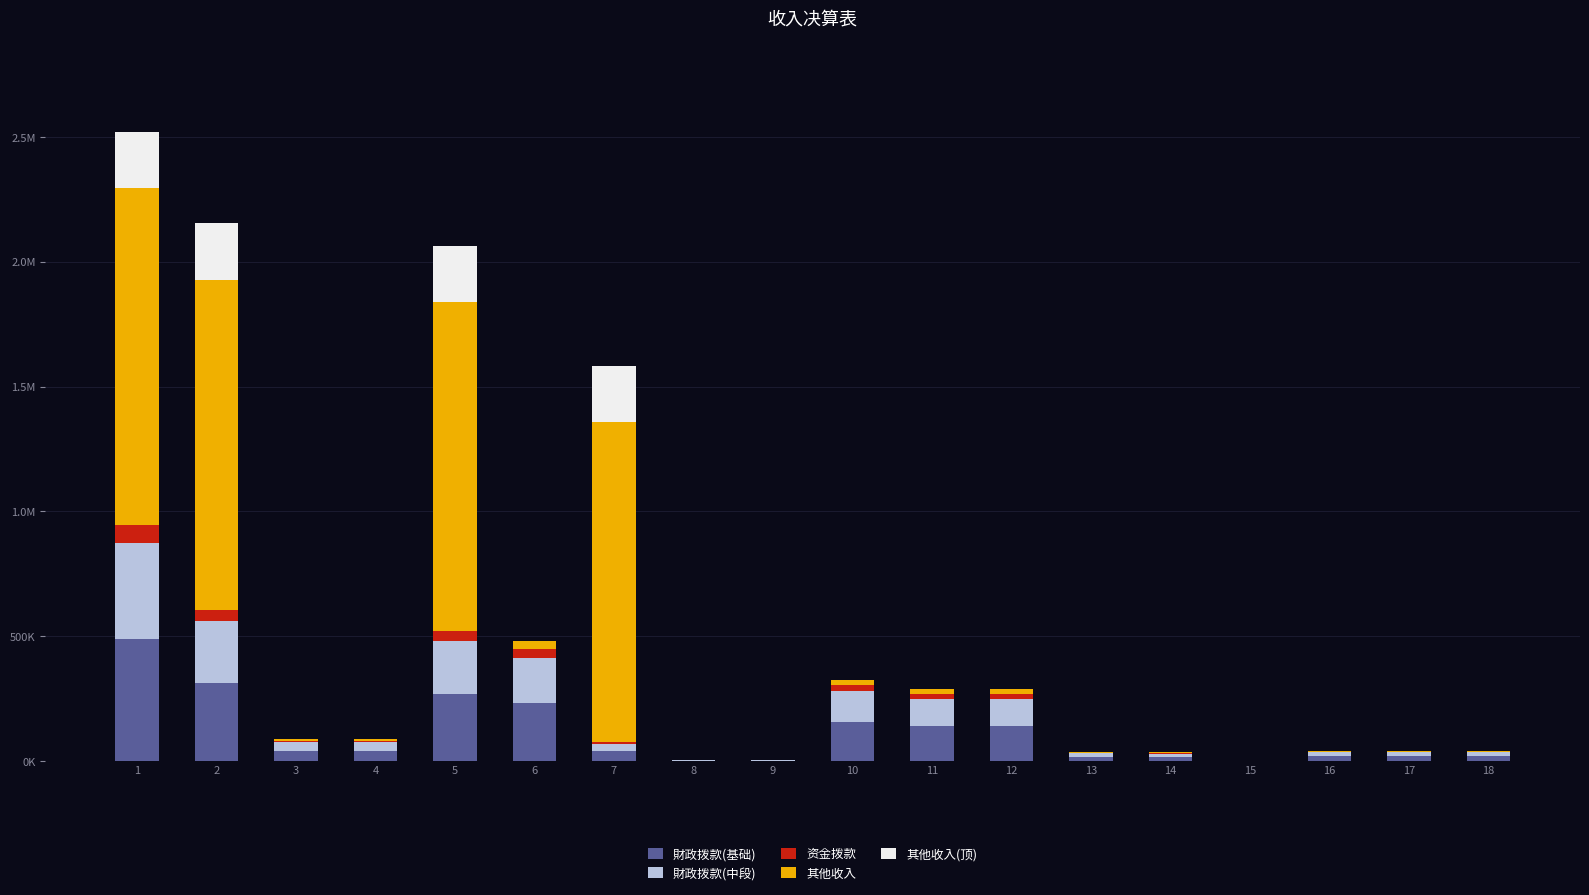

Are the bars horizontal?

No